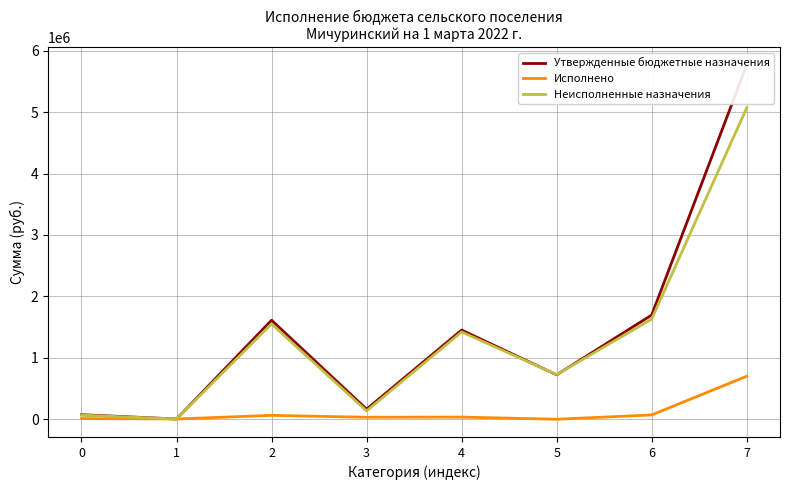

Is it true that Утвержденные бюджетные назначения equals -3963153.9 at 1?

False